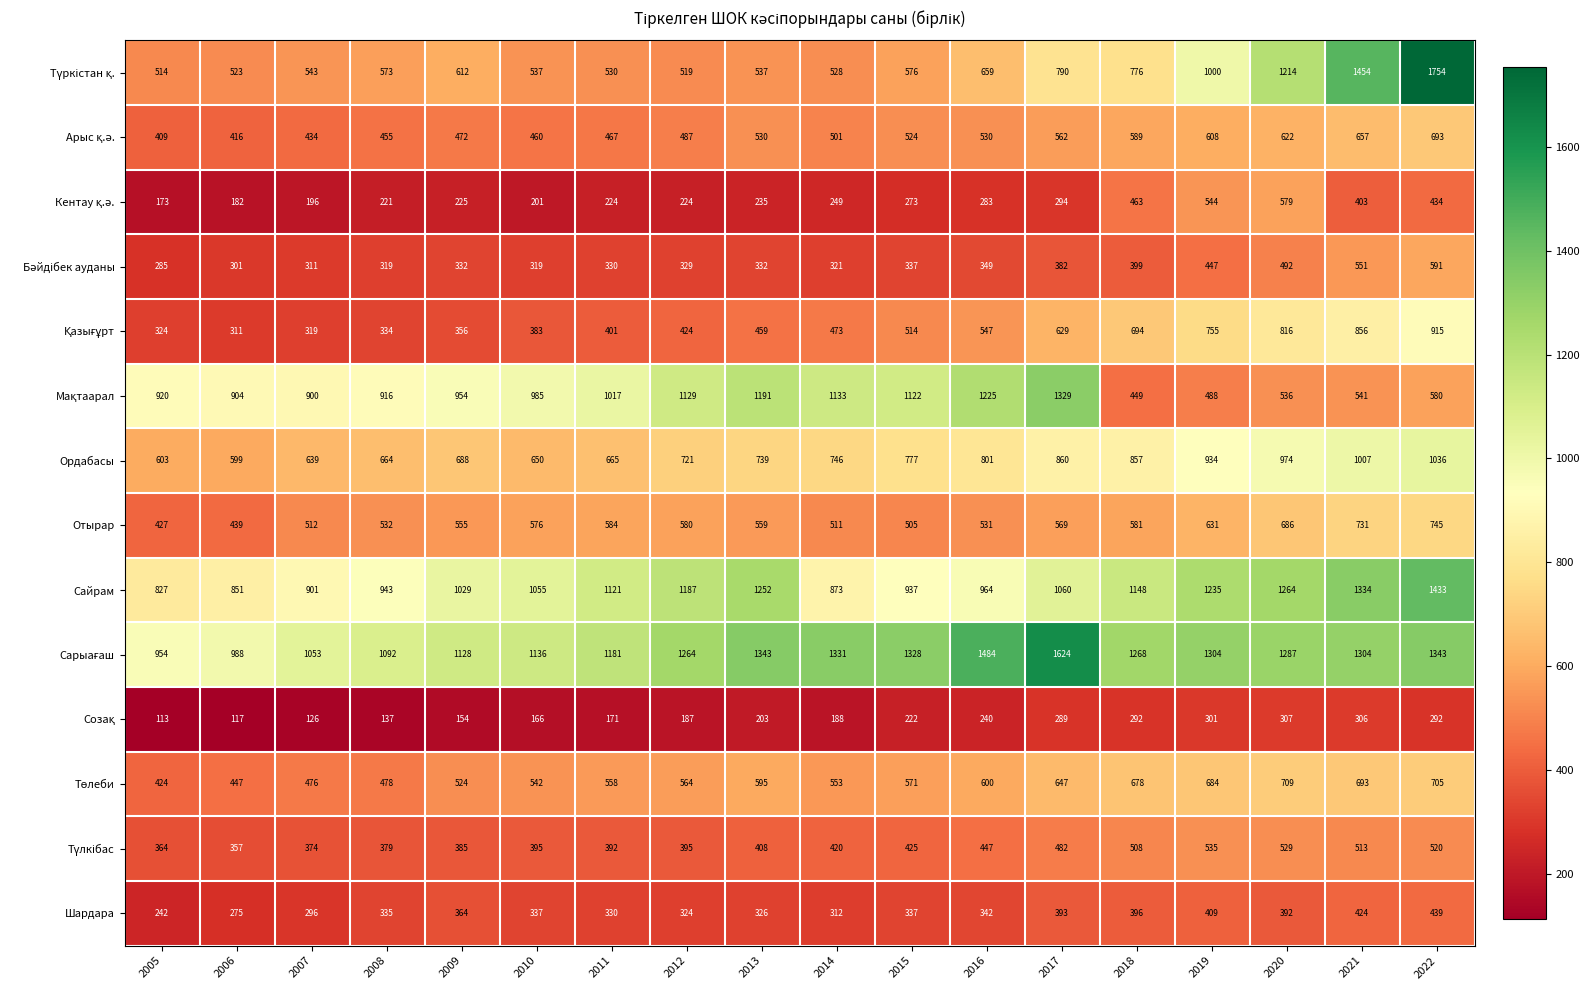

What is the difference between the highest and lowest values at 2007?

927